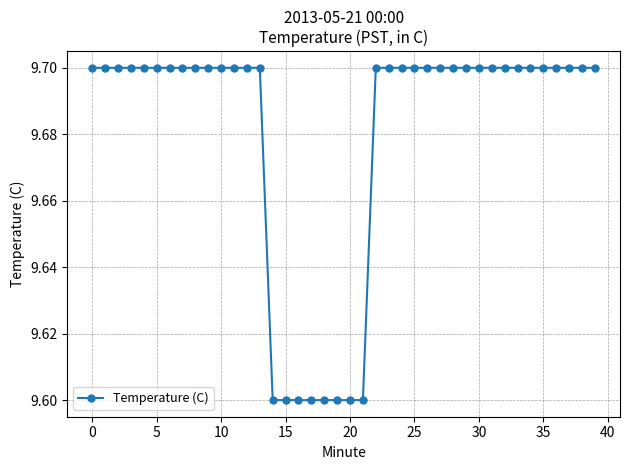

Count the number of data series in this chart.

1